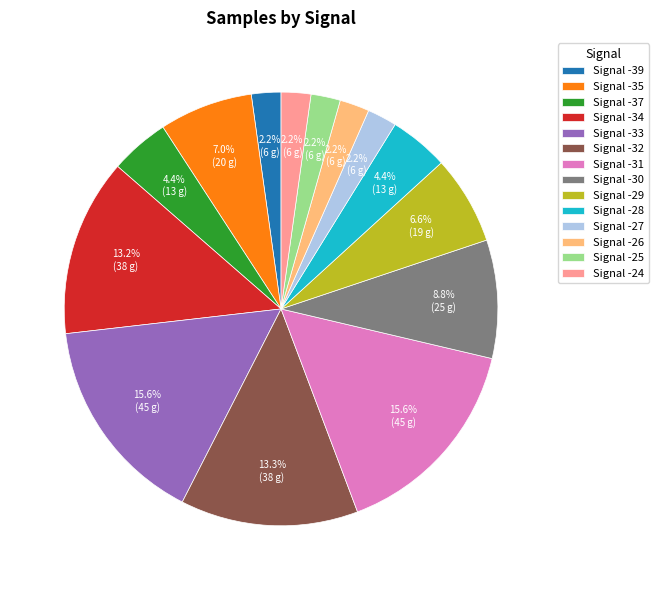

What is the ratio of the value at Signal -27 to the value at Signal -25?

1.0